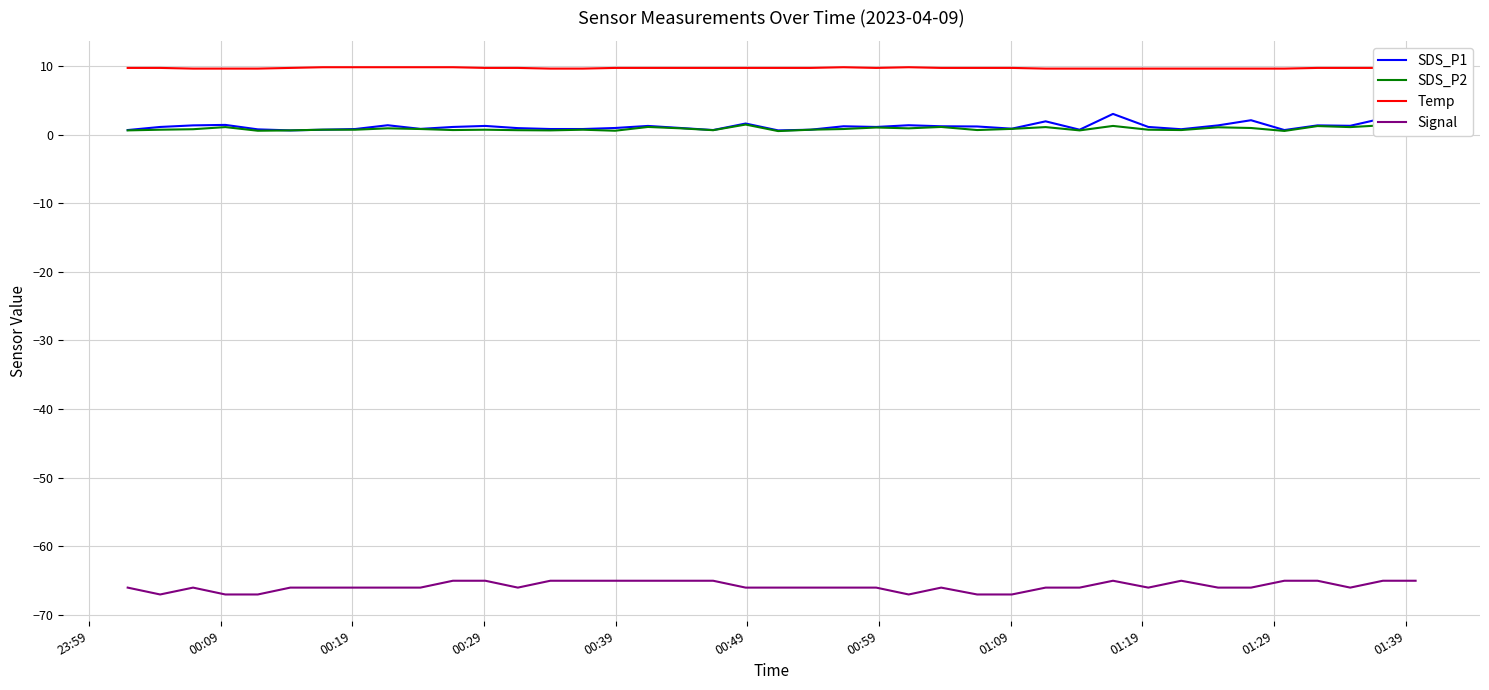

Count the number of data series in this chart.

4